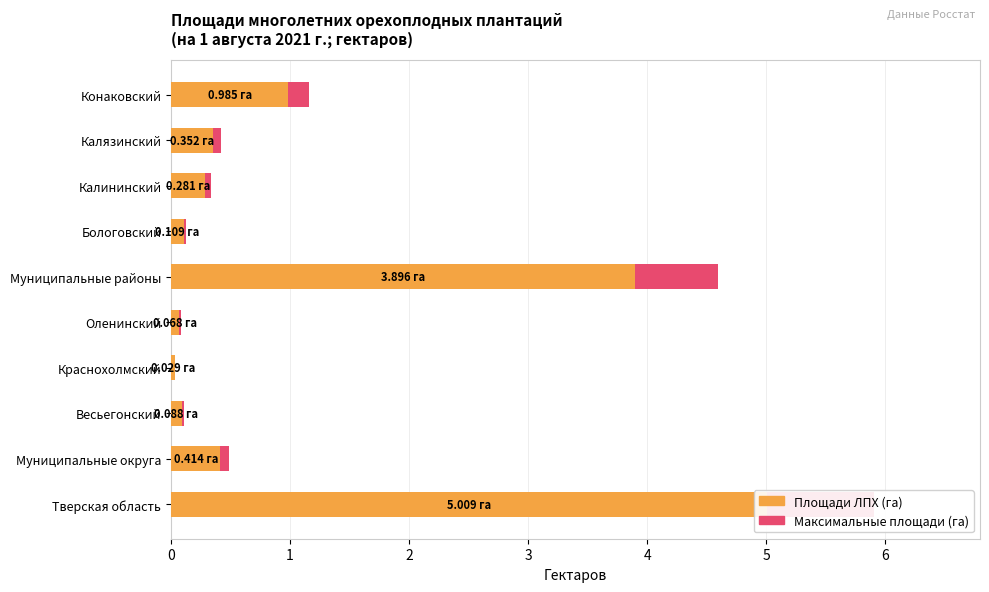

What are all the series names shown in the legend?

Максимальные площади (га), Площади ЛПХ (га)